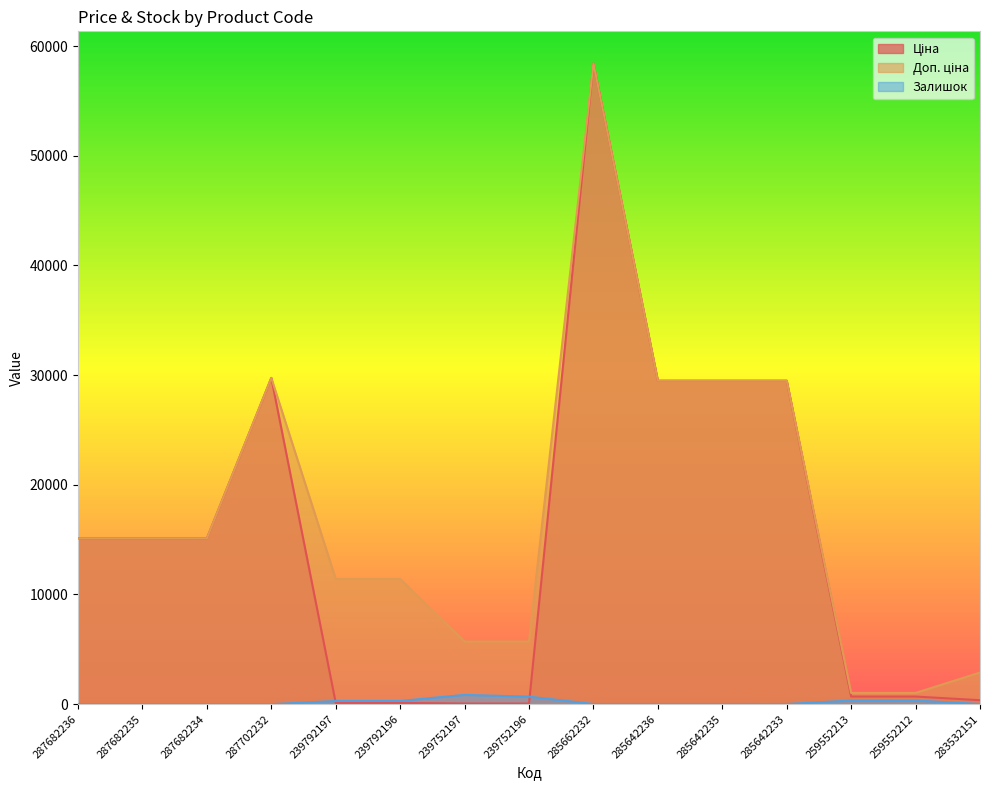

Does the chart display data point markers on the line(s)?

No